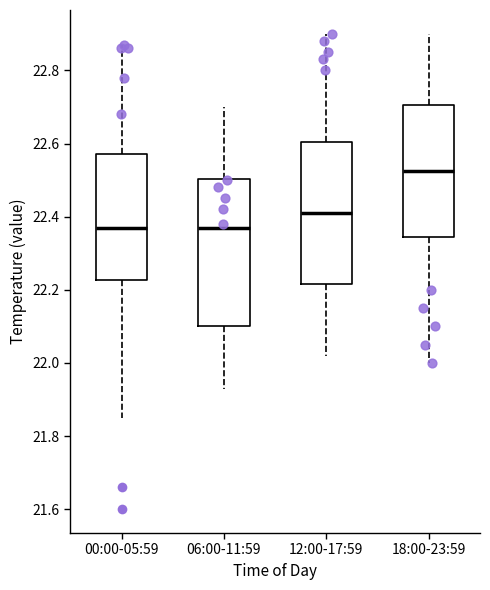

Reading left to right, transcribe this box plot: for each box, give where its median line is, the range the box spans, and where its two whiskers end, as read against the y-axis. The values are not printed on the chart, so give them approximately, as read against the axis.

00:00-05:59: median 22.38, box 22.22 to 22.58, whiskers 21.86 to 22.88
06:00-11:59: median 22.38, box 22.10 to 22.50, whiskers 21.94 to 22.70
12:00-17:59: median 22.42, box 22.22 to 22.60, whiskers 22.02 to 22.90
18:00-23:59: median 22.52, box 22.34 to 22.70, whiskers 22.00 to 22.90